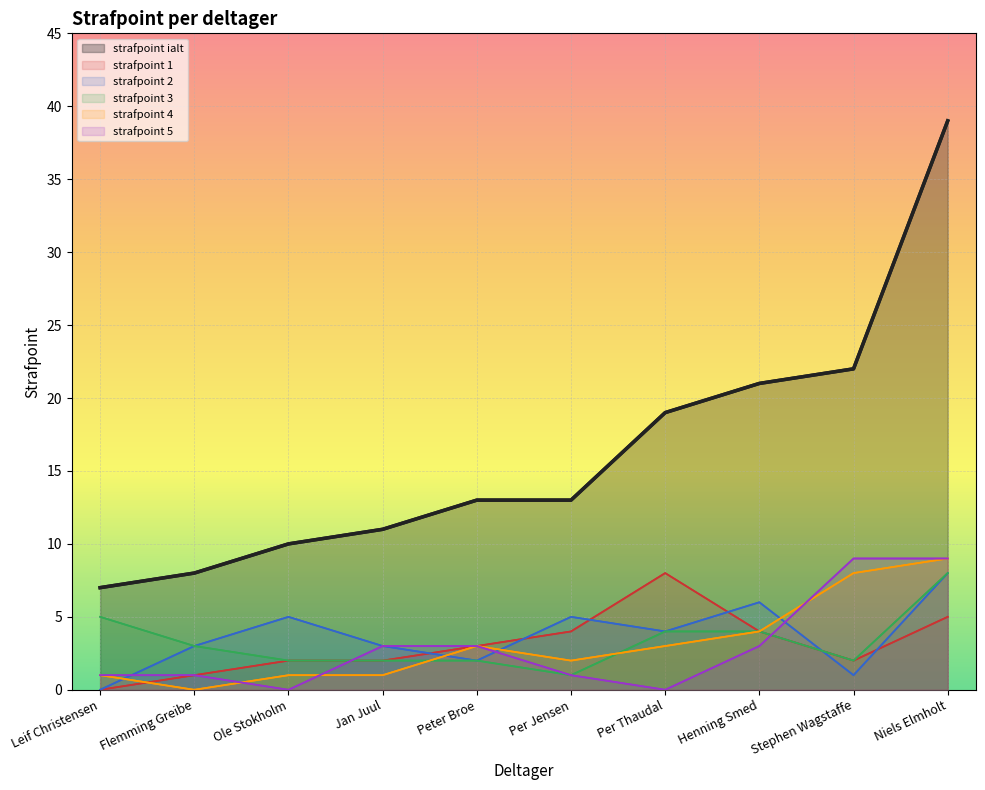

What is the total value across all series at Per Thaudal?

38